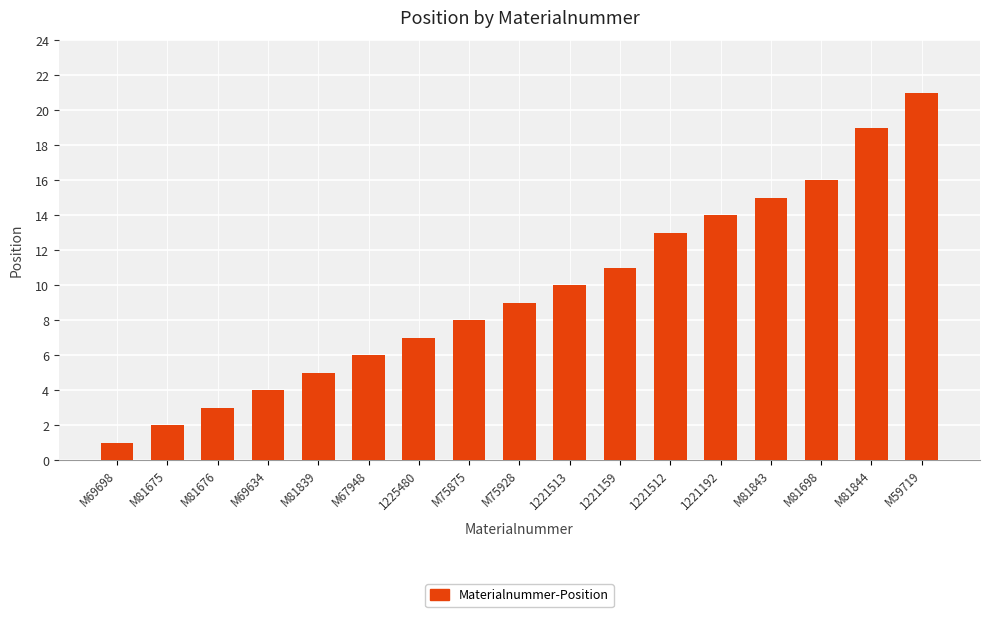

The chart shows a value of 7 at M69634. True or false?

False